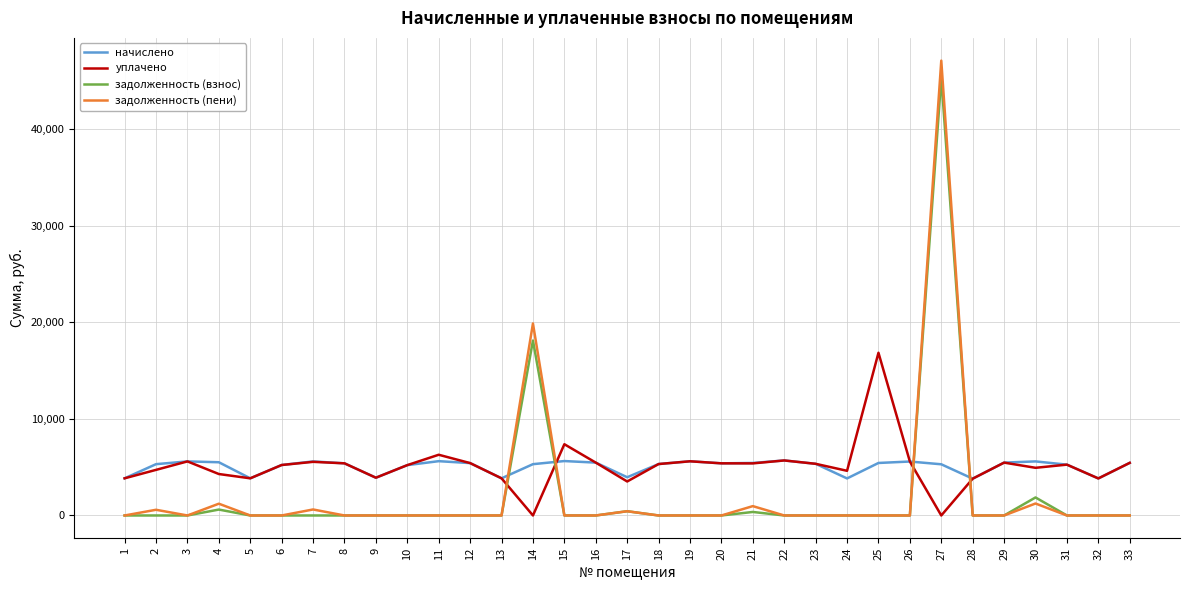

What is the difference between the highest and lowest values at 14?

19892.9